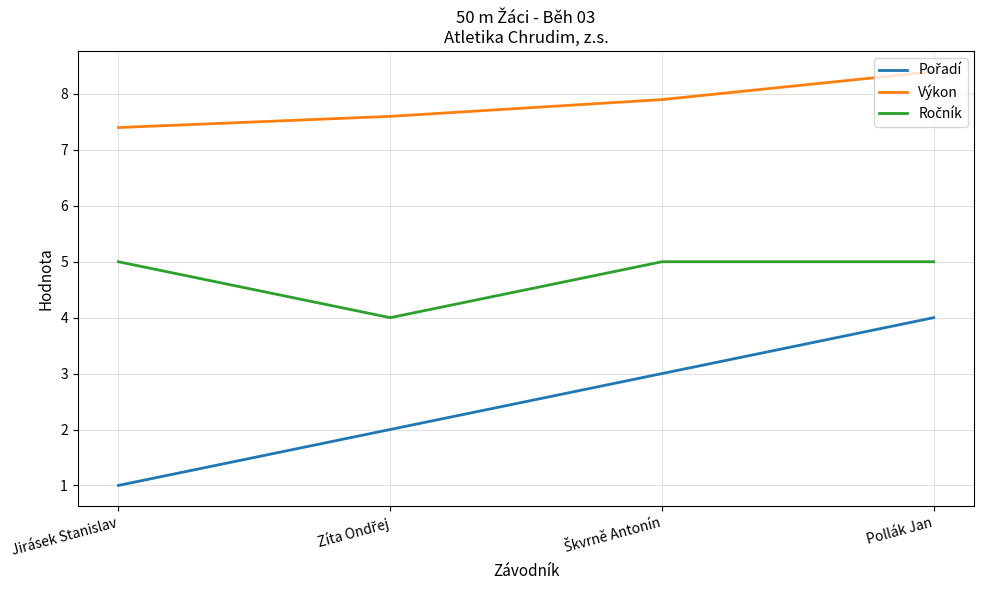

At which label is Výkon closest to 7?

Jirásek Stanislav